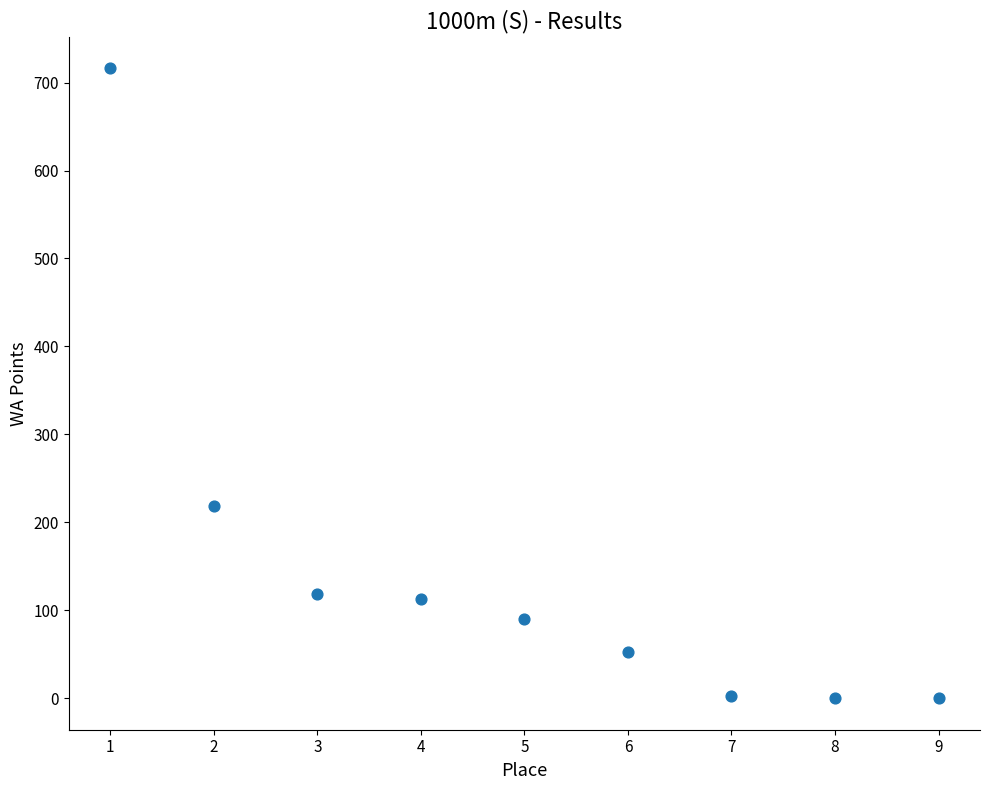

What Y value in the scatter plot is closest to 358?

218